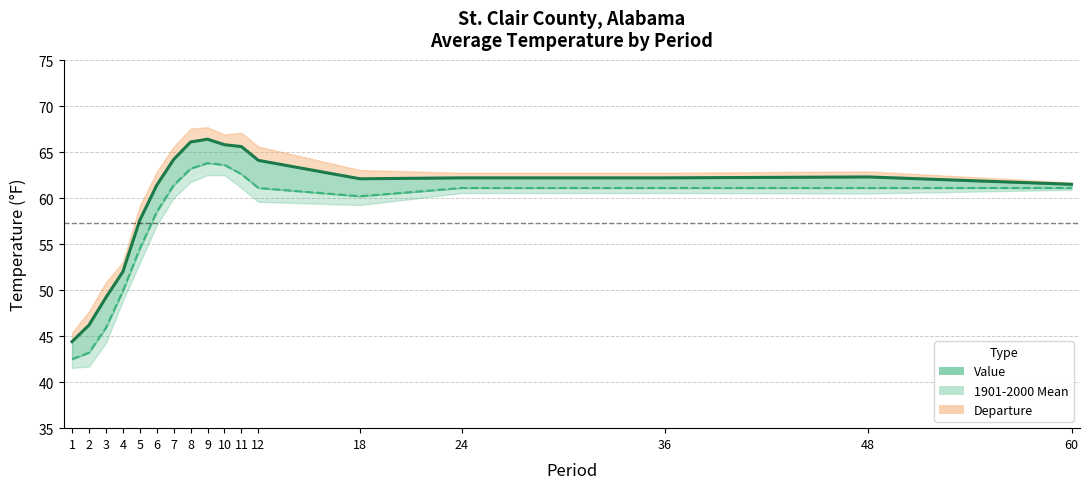

What is the spread (max minus min) of values at 36?

1.1